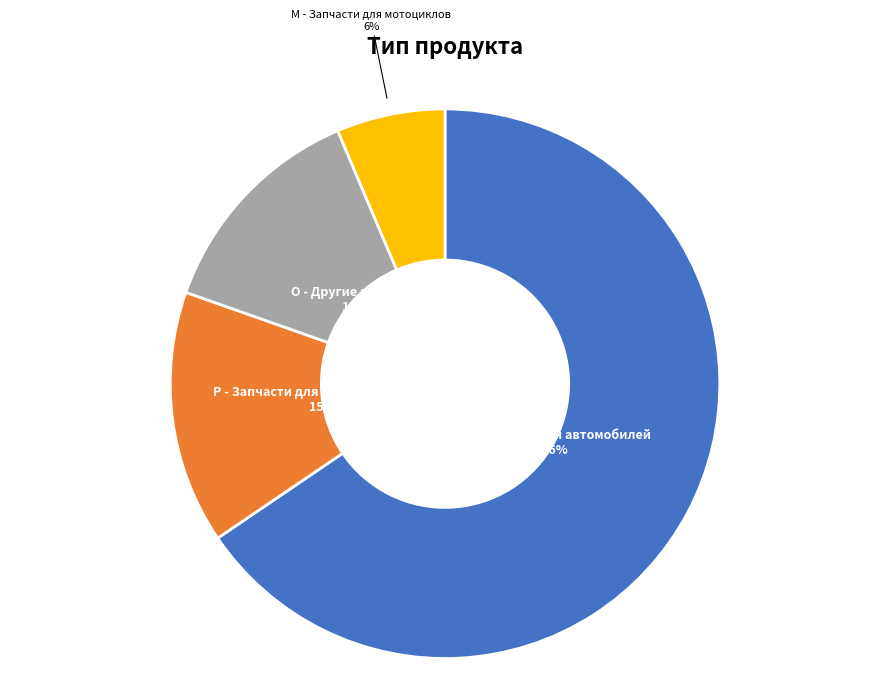

To the nearest percent, what is the average slice percentage?

25%